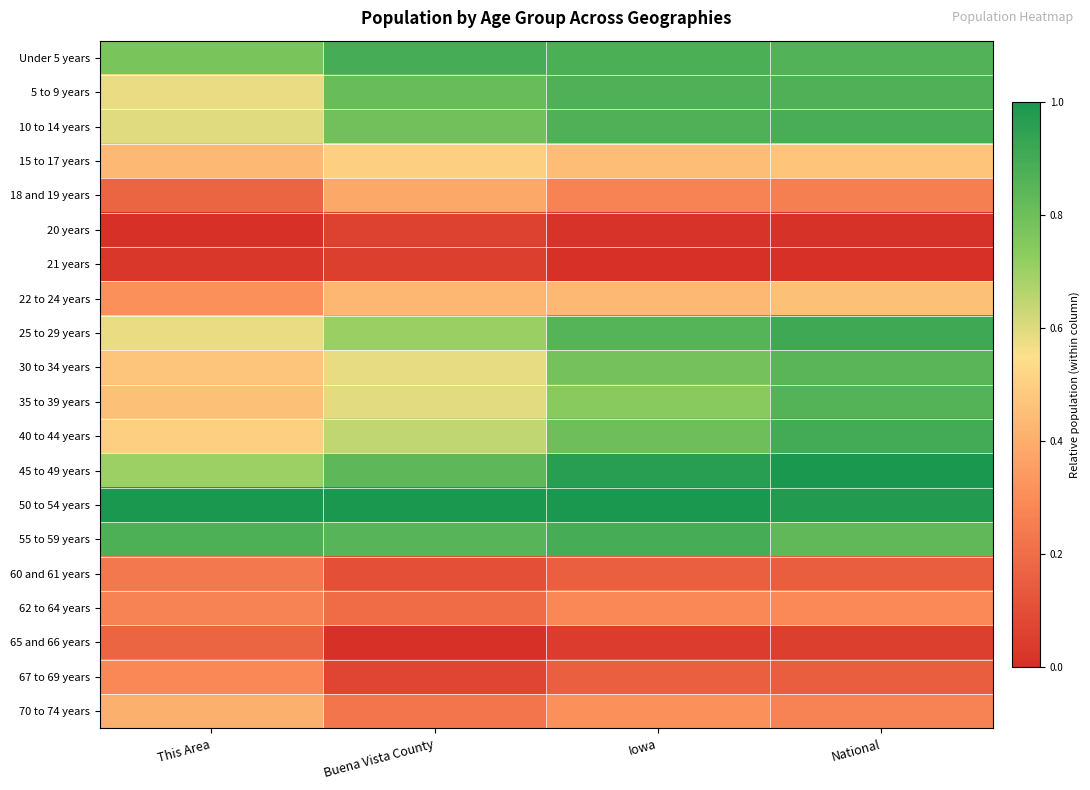

At which category is the sum across all series the highest?

National